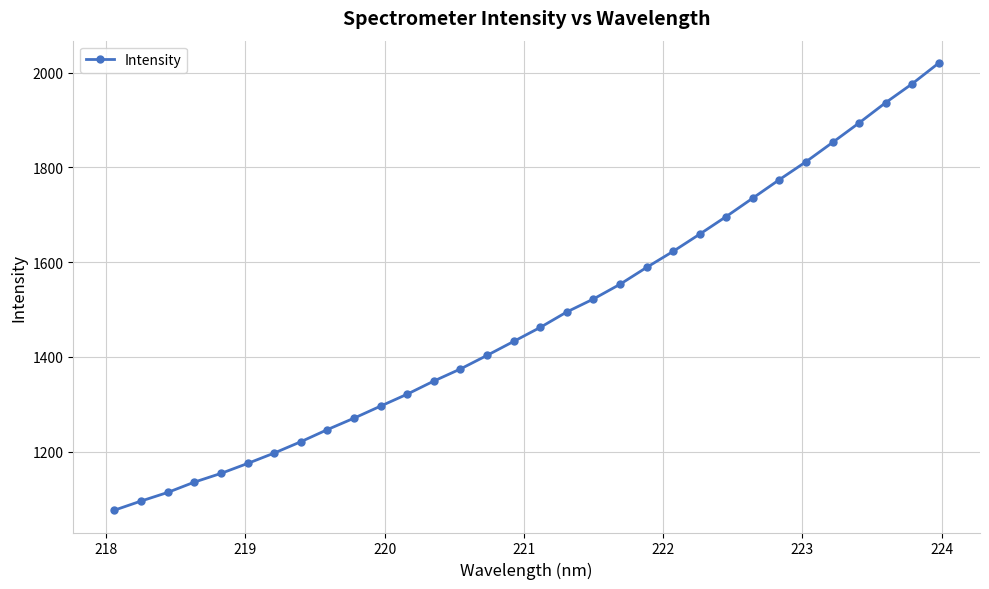

What is the value of the 24th point from the left?

1696.4